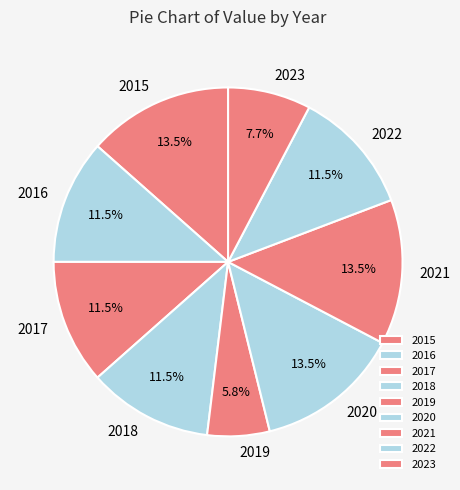

What is the total percentage of 2022 and 2015?

25.0%